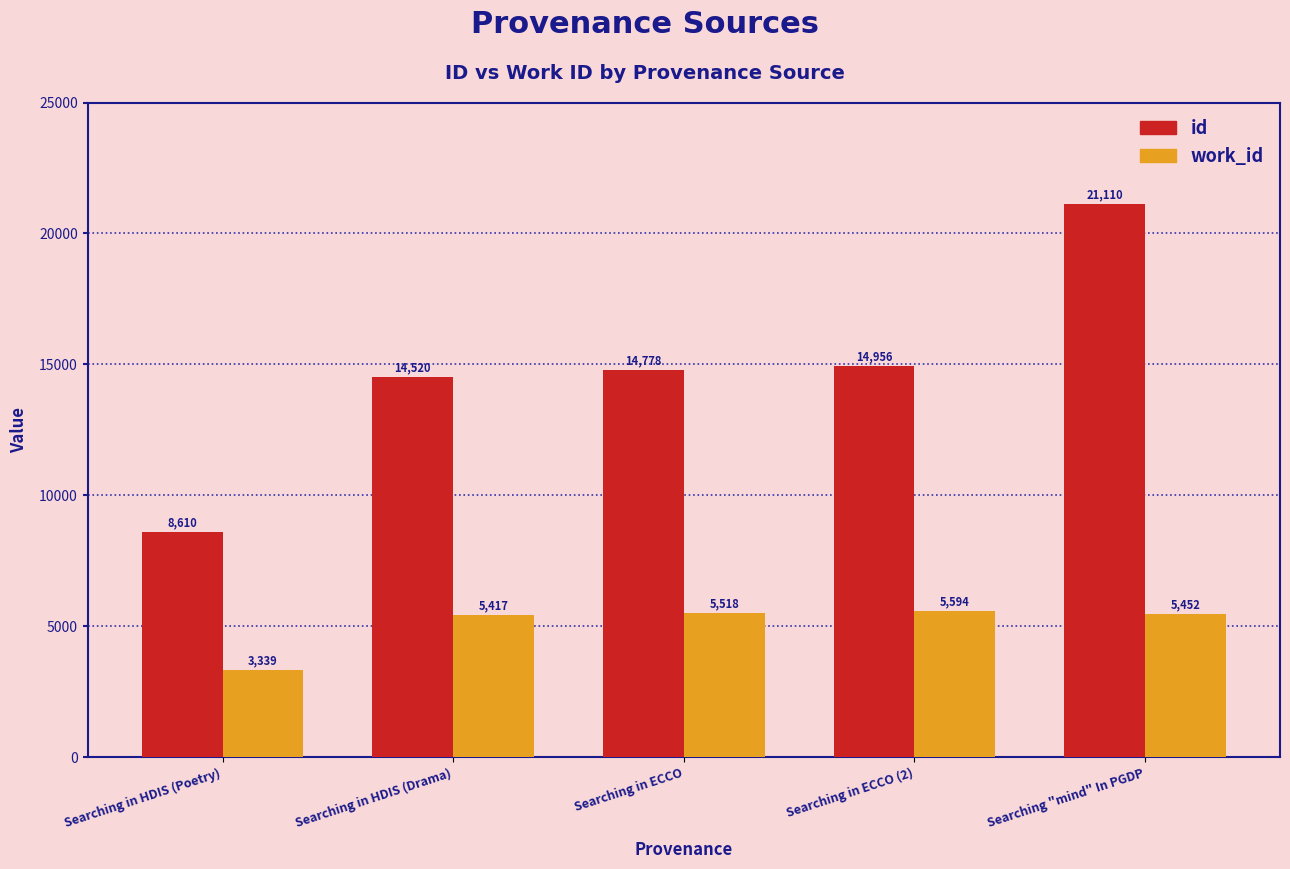

How many data points does each series have?

5